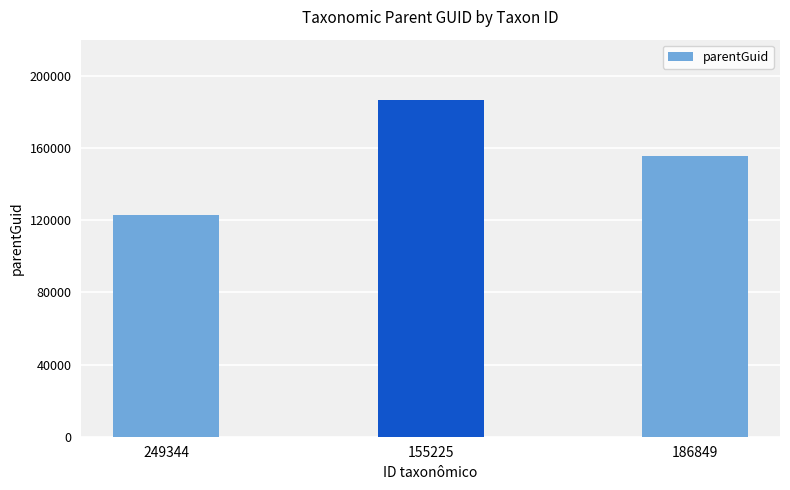

What is the label of the 1st bar from the left?

249344